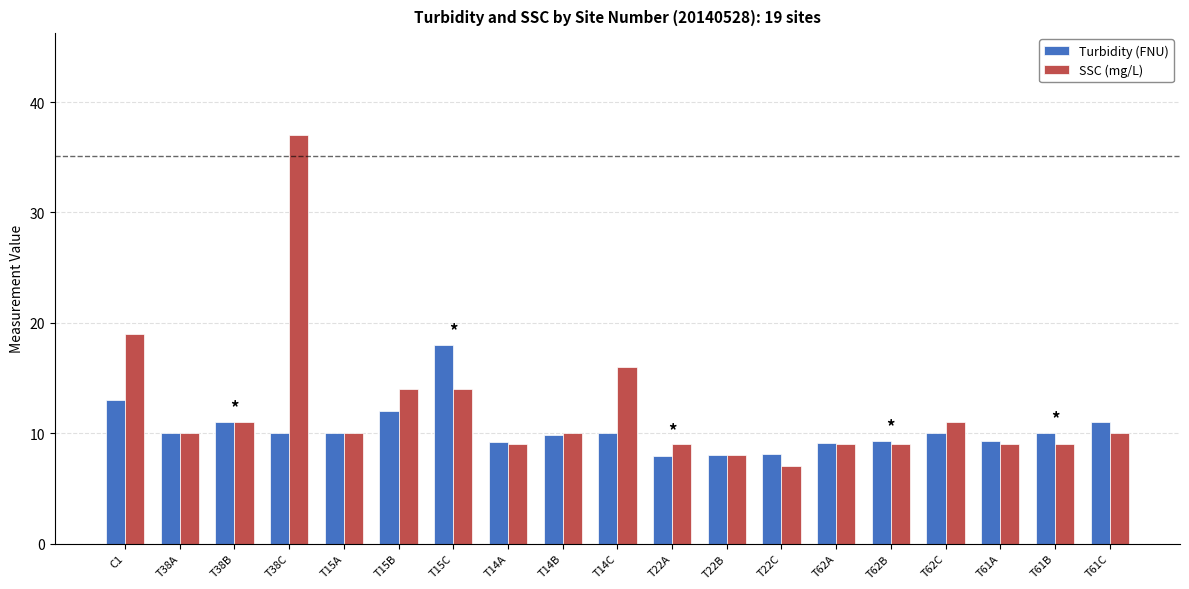

Rank the series by their average value, from highest to lowest.

SSC (mg/L), Turbidity (FNU)